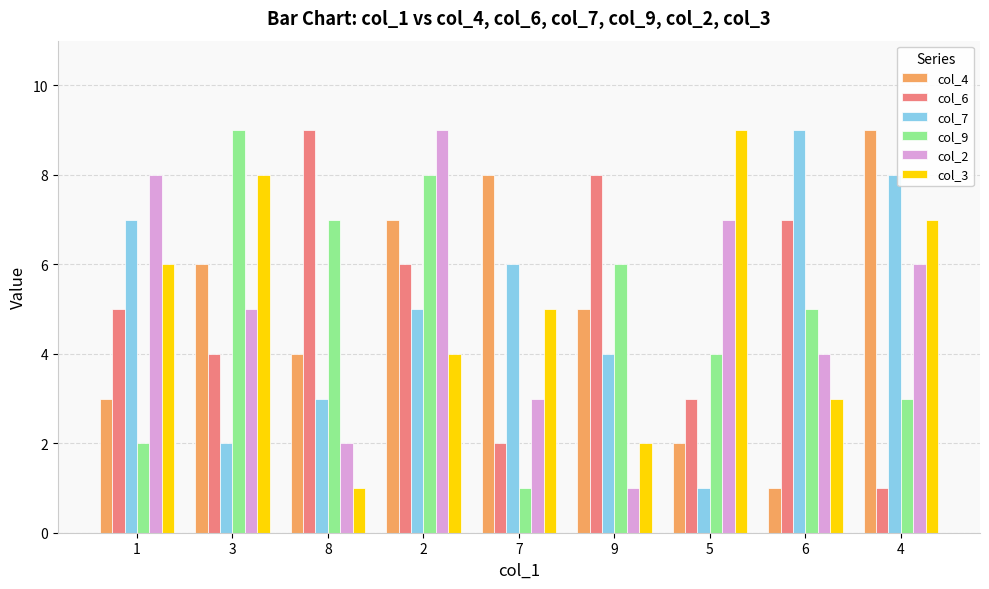

At 2, list the series in order from smallest to largest.

col_3, col_7, col_6, col_4, col_9, col_2